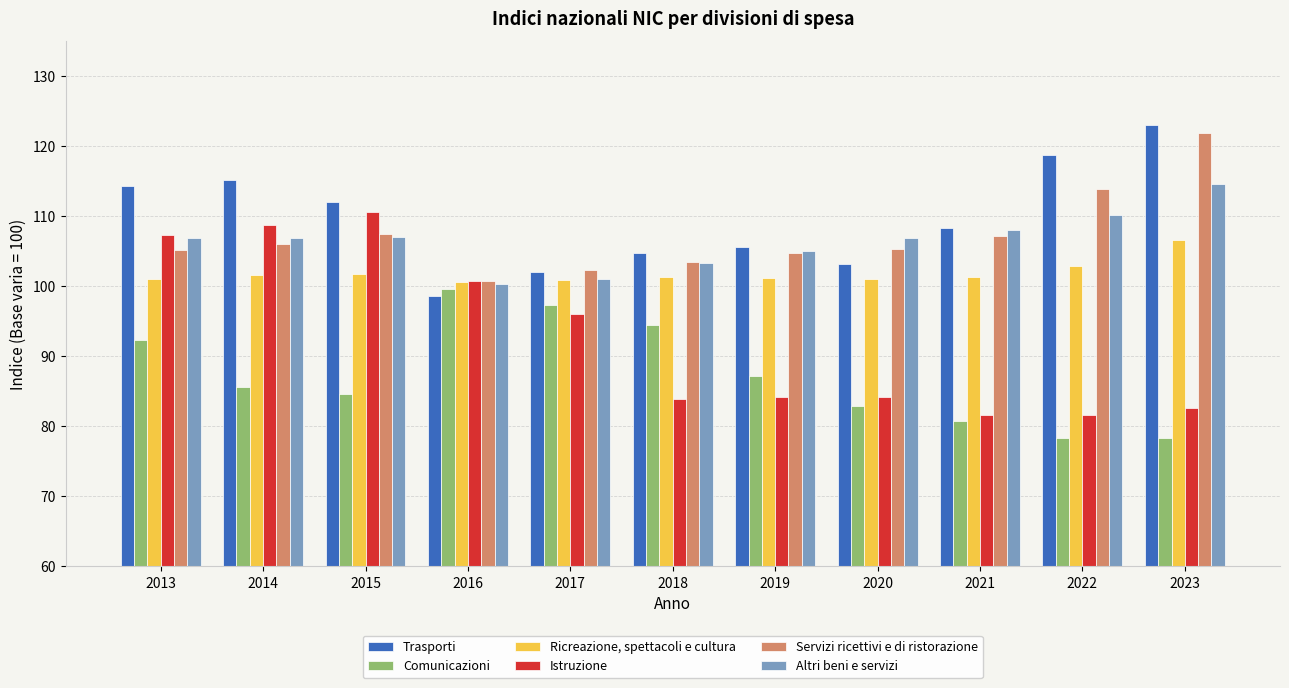

Is it true that Trasporti equals 67.7 at 2018?

False